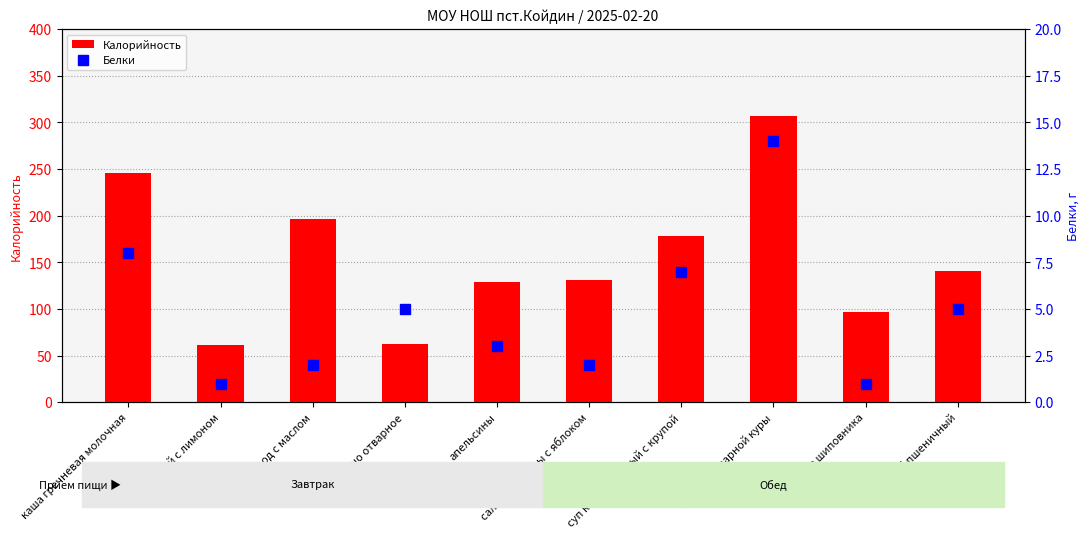

What is the difference between the second highest and minimum values in the Калорийность series?

185